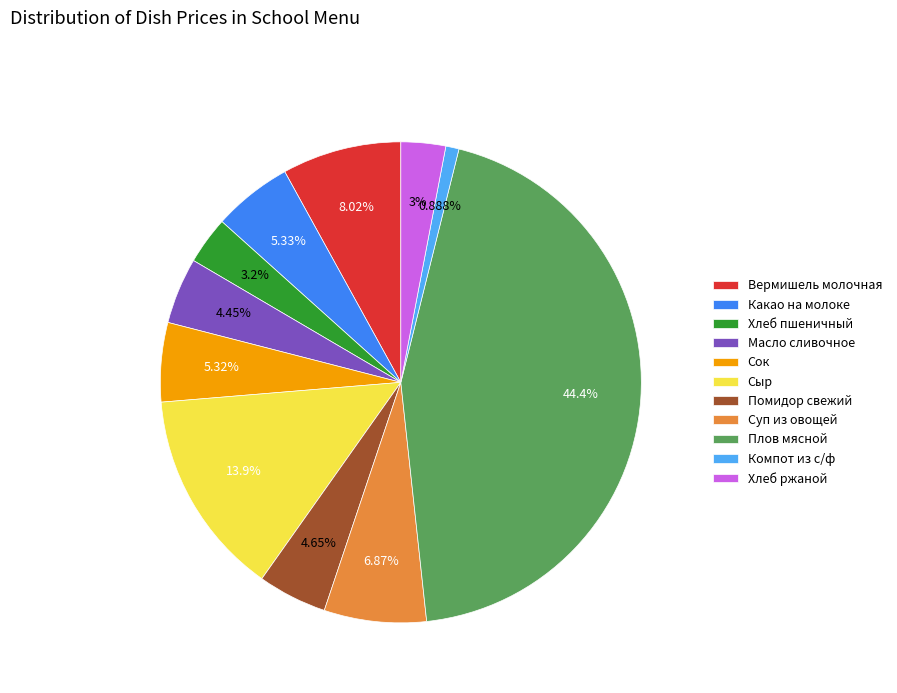

The Хлеб пшеничный slice represents 3% of the pie. True or false?

True